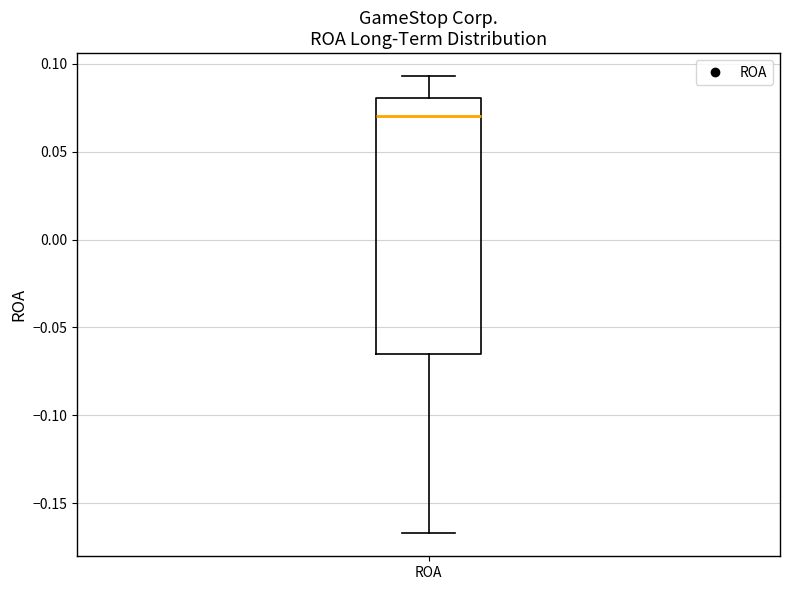

Transcribe this box plot: give where the median line is, the range the box spans, and where the two whiskers end, as read against the y-axis. The values are not printed on the chart, so give them approximately, as read against the axis.

median 0.070, box -0.065 to 0.080, whiskers -0.165 to 0.095